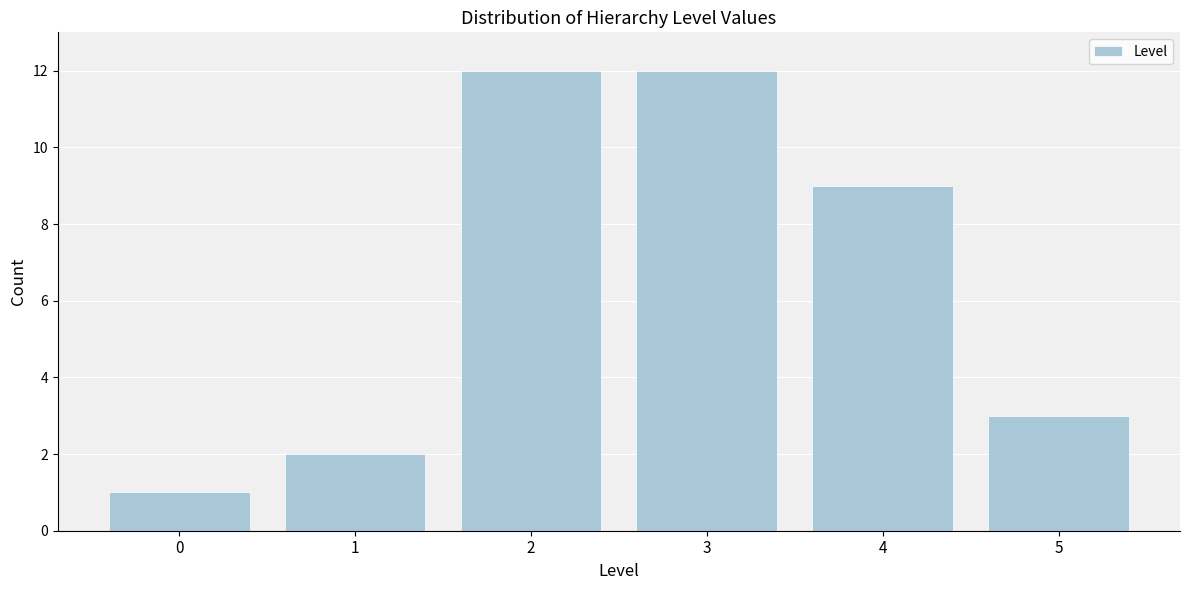

Reading left to right, what are all the values shown in this chart?

0=1	1=2	2=12	3=12	4=9	5=3